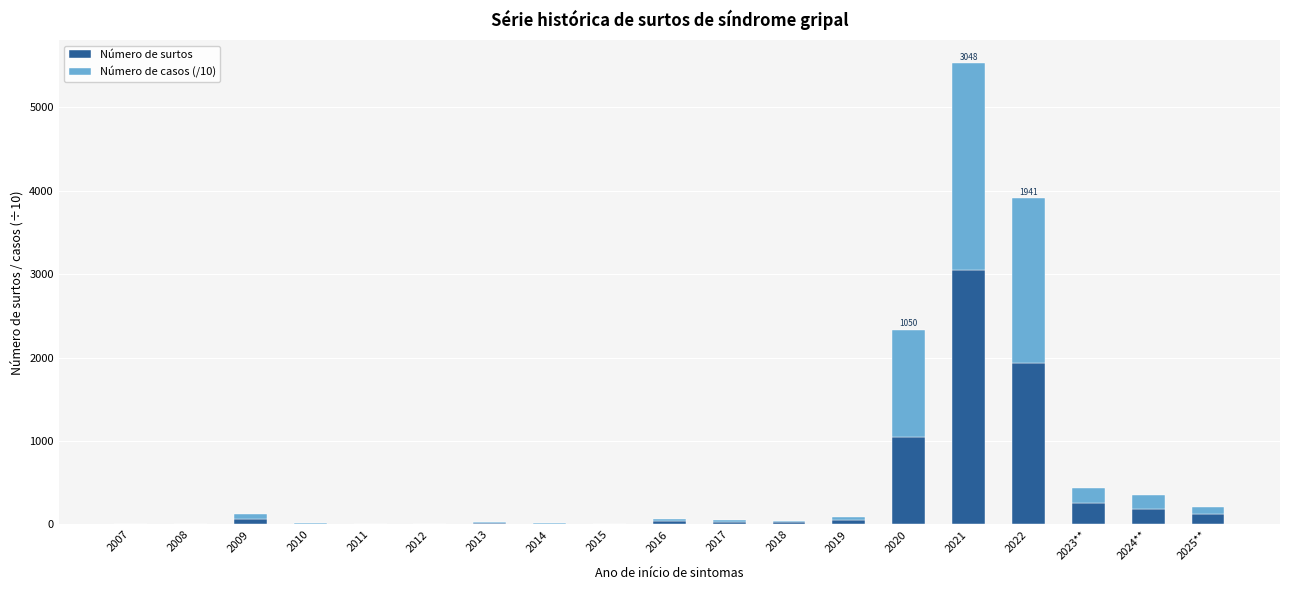

The Número de surtos series shows 6.0 at 2010. True or false?

True